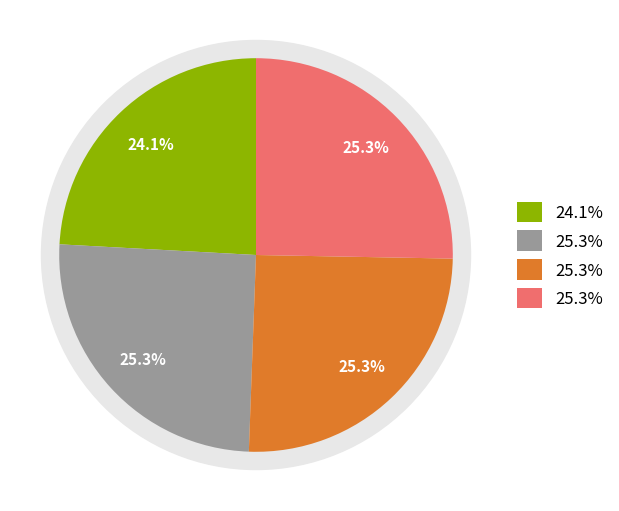

What percentage is the Thoughts may nourish up the flame slice, to the nearest percent?

24%